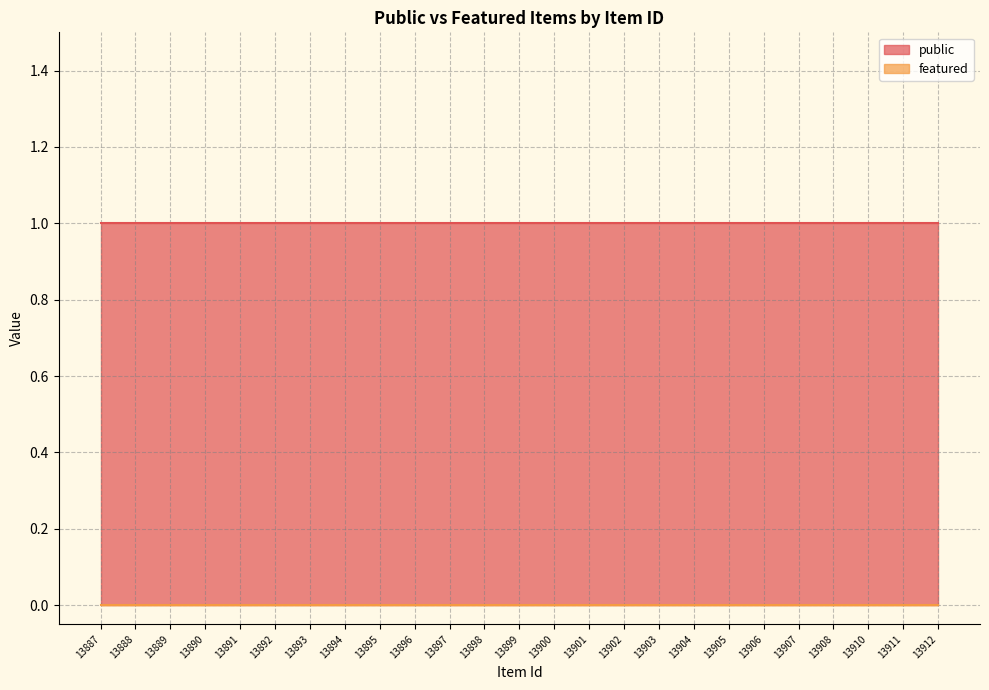

The public series shows 1 at 13903. True or false?

True